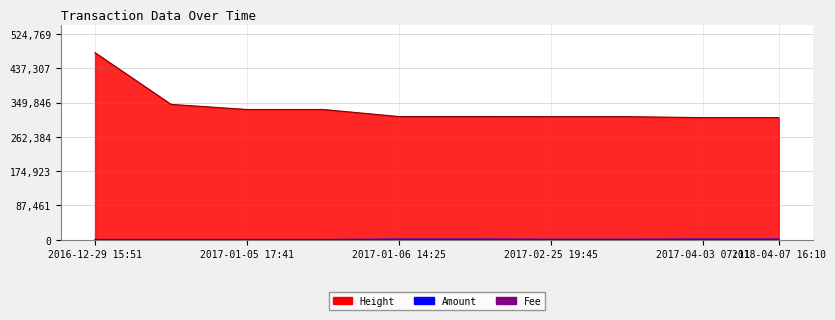

Reading right to left, extract all data points from this chart.

Amount: 1000.0	999.0	600.0	599.0	1000.0	999.0	3.0	2.0	2.0	1.0
Fee: 1.0	1.0	1.0	1.0	1.0	1.0	1.0	1.0	1.0	1.0
Height: 311295.0	311297.0	313829.0	313831.0	314136.0	314138.0	332097.0	332100.0	345129.0	477063.0